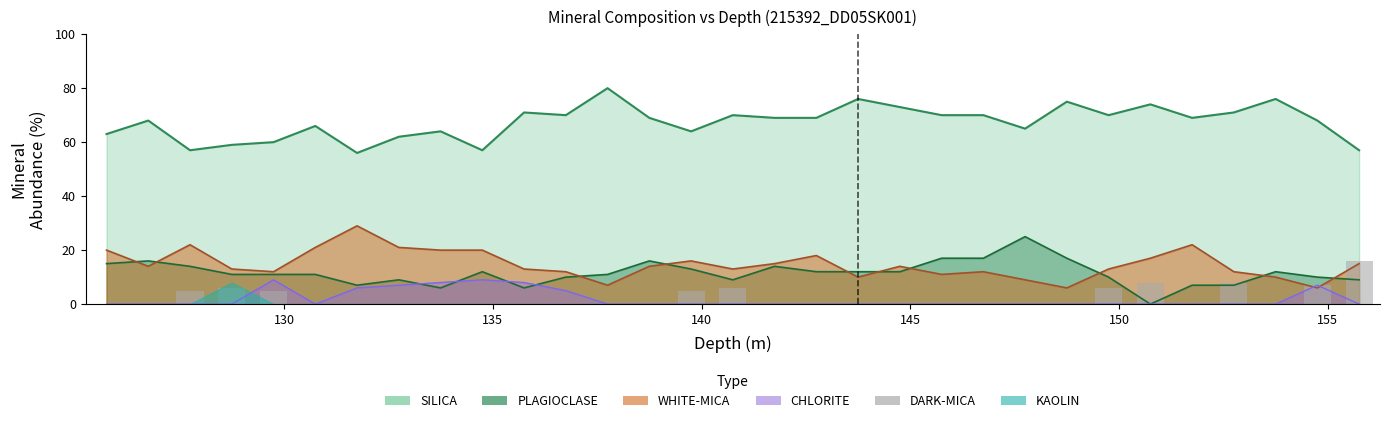

The chart shows a value of 9 at 16. True or false?

False